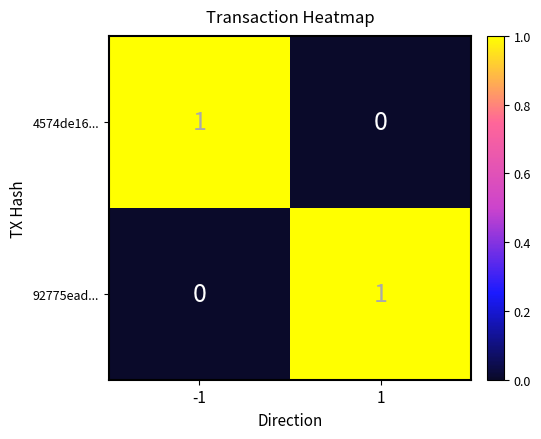

True or false: 92775ead... has a value of 1 at 1.

True